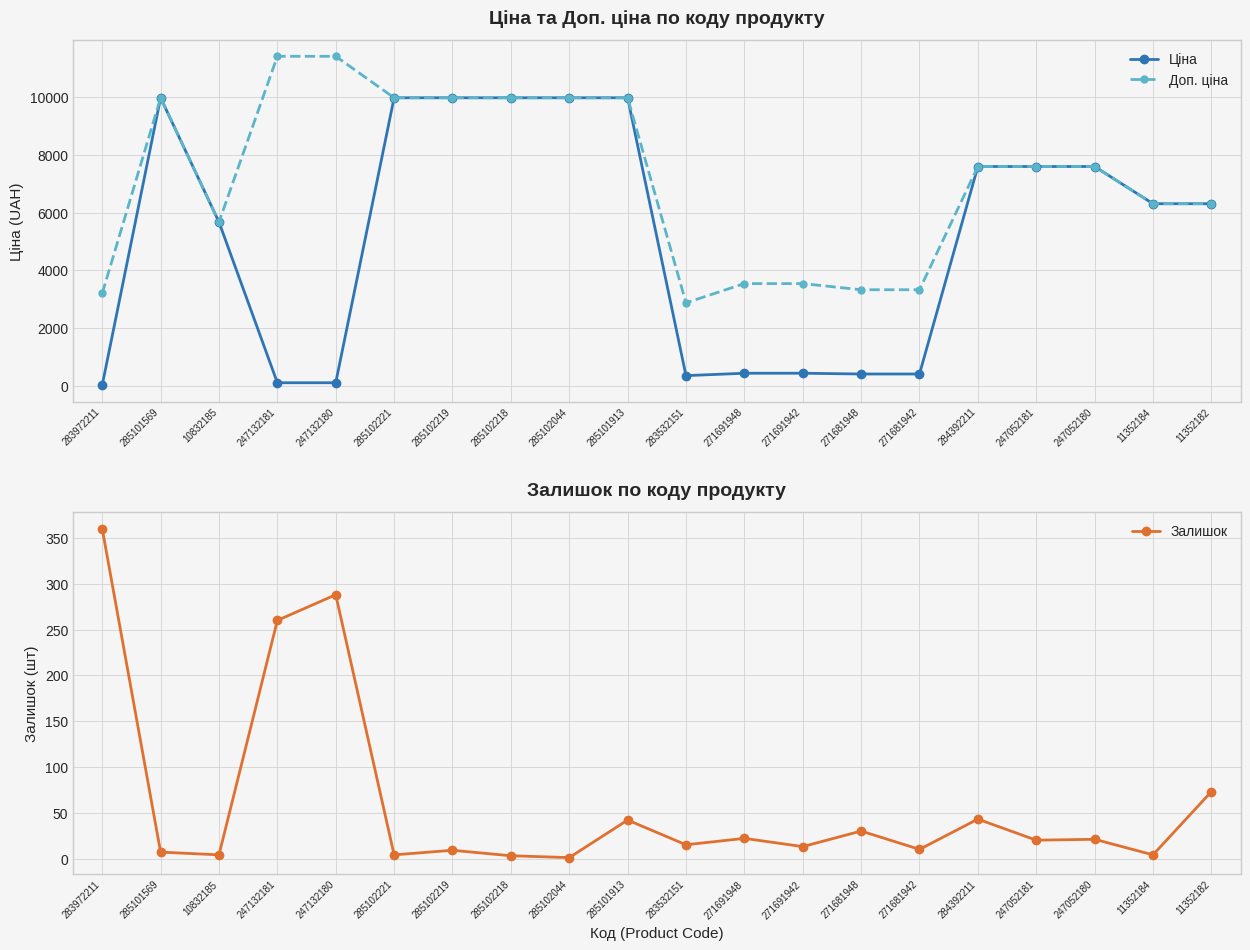

Rank the categories by Залишок value from lowest to highest.

285102044, 285102218, 10832185, 285102221, 11352184, 285101569, 285102219, 271681942, 271691942, 283532151, 247052181, 247052180, 271691948, 271681948, 285101913, 284392211, 11352182, 247132181, 247132180, 283972211